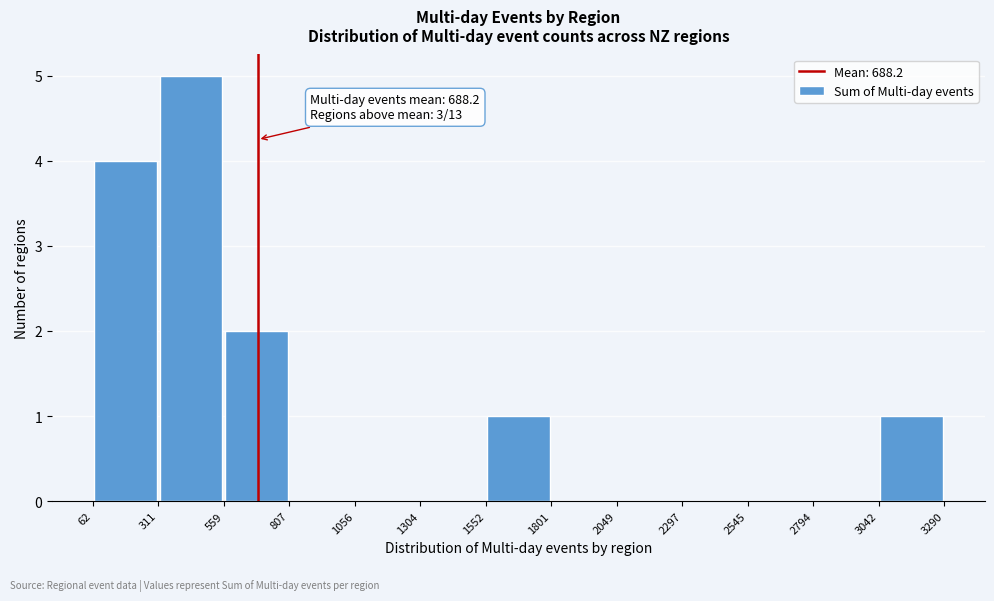

Which range on the x-axis has the tallest bar?

311 to 559